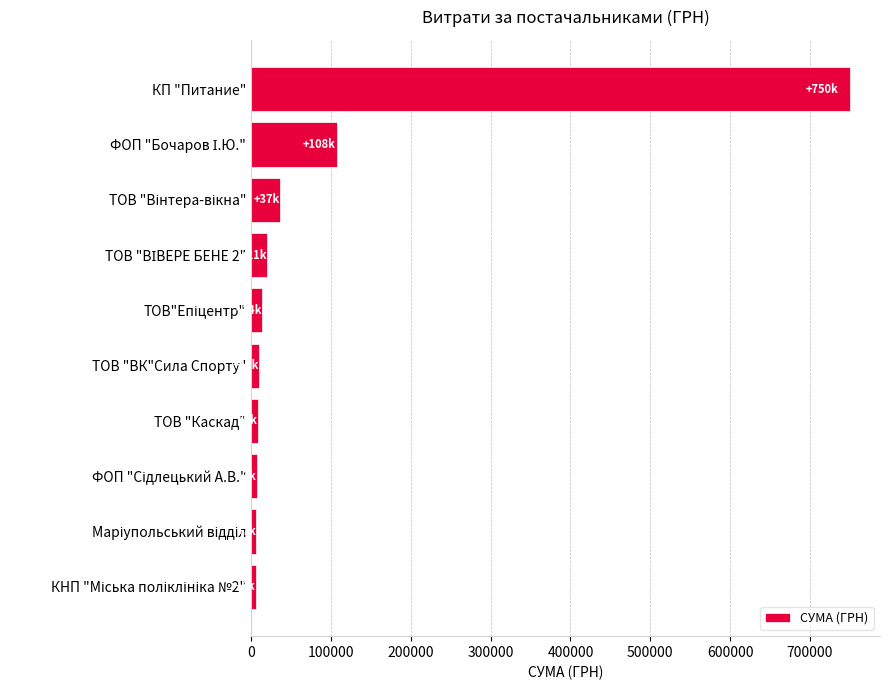

What is the difference between the maximum and minimum values?

744208.4